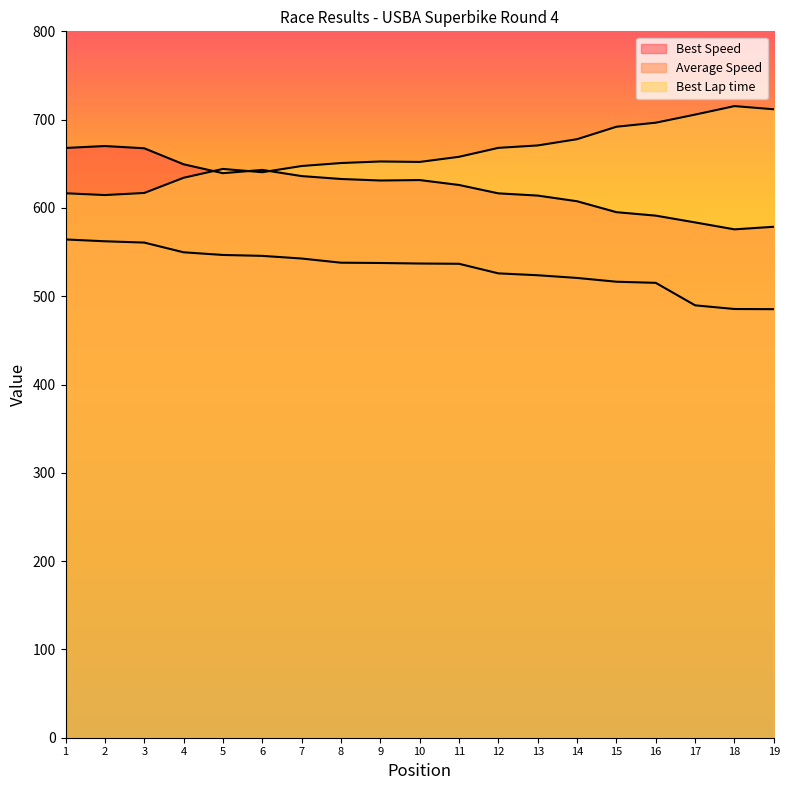

At which label is Total Time closest to 524?

13